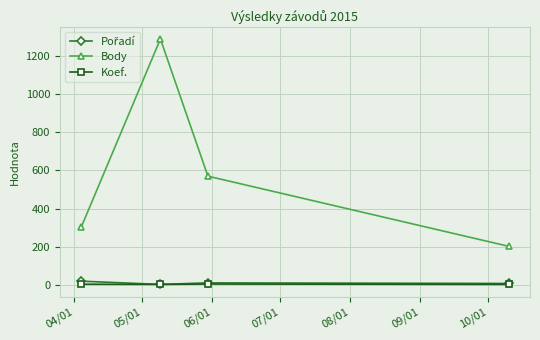

What is the maximum value shown in the chart?

1290